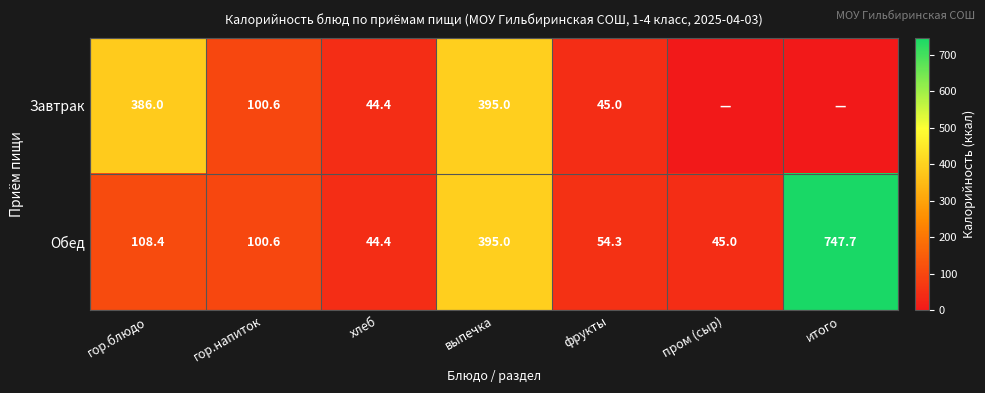

Where is Обед nearest to the value 396?

выпечка